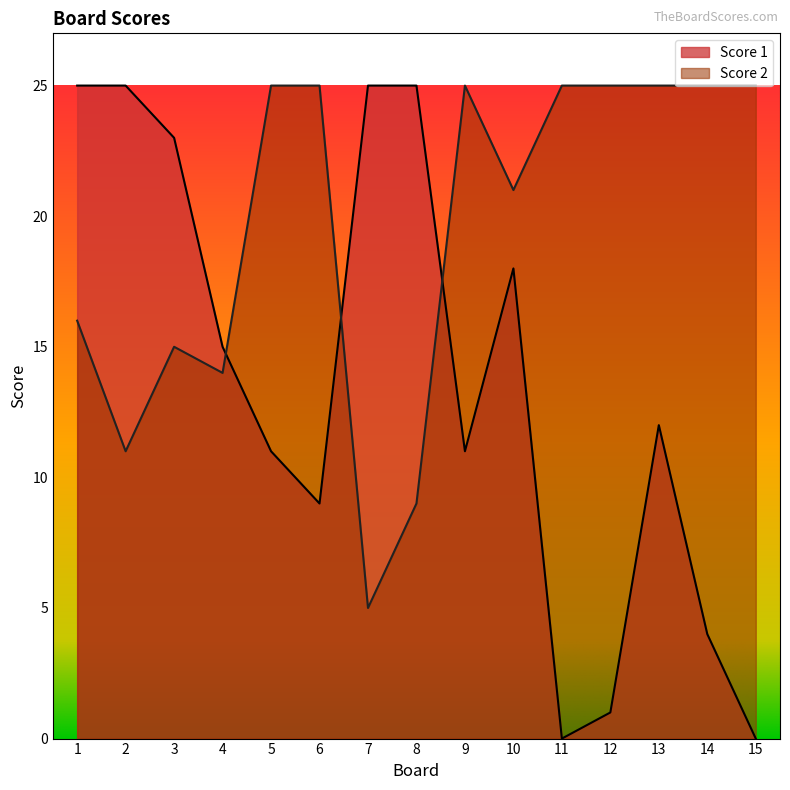

Reading left to right, extract all data points from this chart.

Score 1: 1=25	2=25	3=23	4=15	5=11	6=9	7=25	8=25	9=11	10=18	11=0	12=1	13=12	14=4	15=0
Score 2: 1=16	2=11	3=15	4=14	5=25	6=25	7=5	8=9	9=25	10=21	11=25	12=25	13=25	14=25	15=25